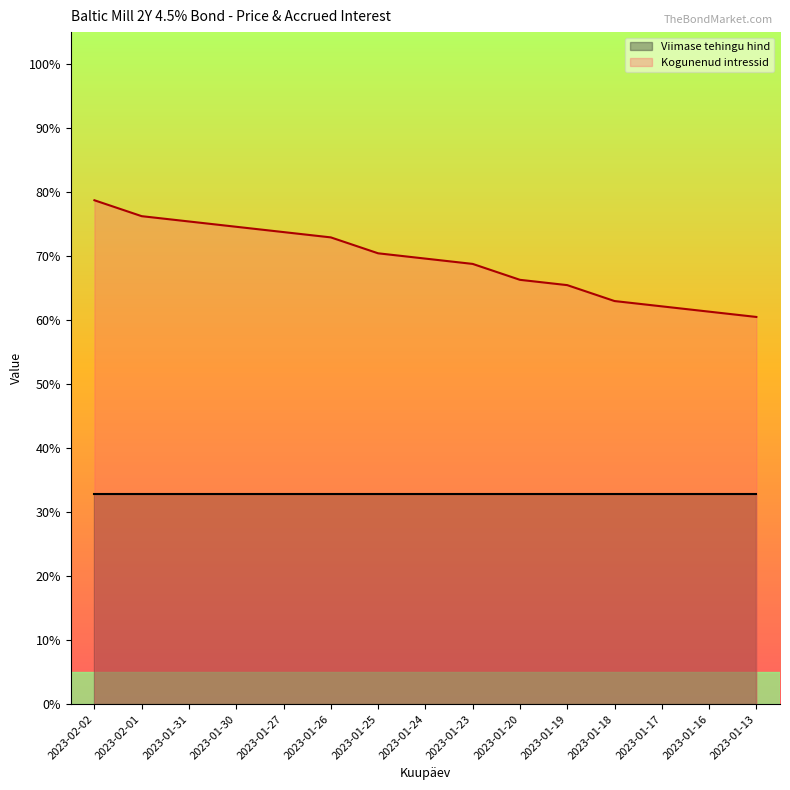

What is the difference between the maximum and minimum values?

0.2